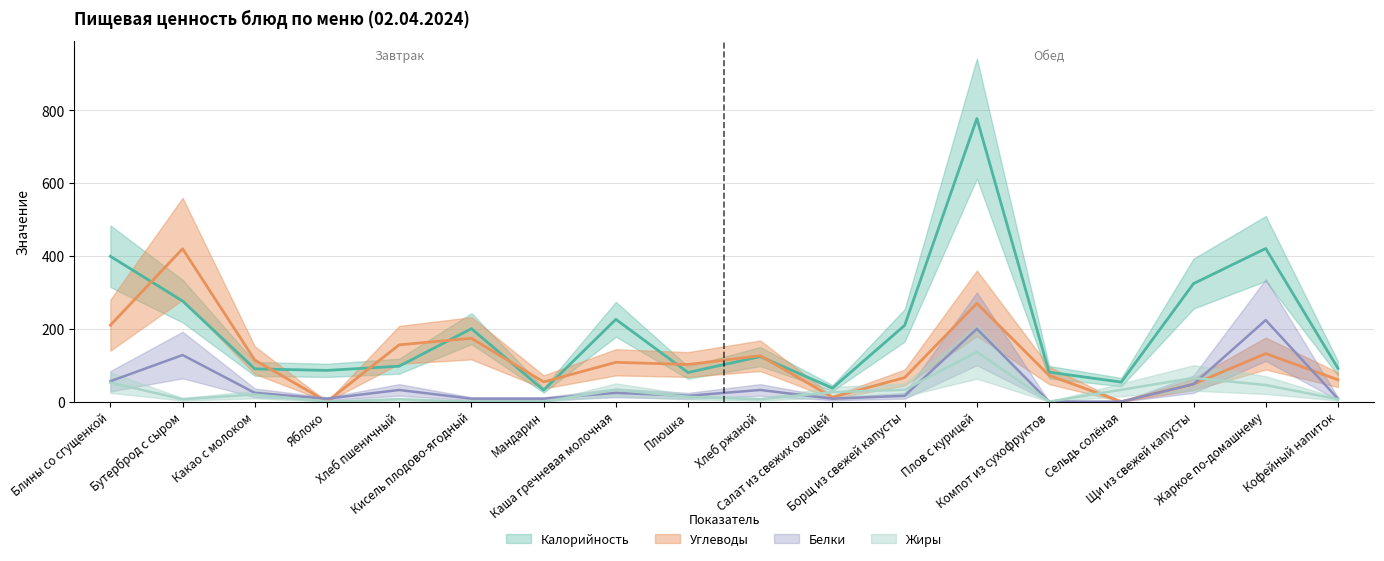

At which category does the chart reach its peak across all series?

Плов с курицей